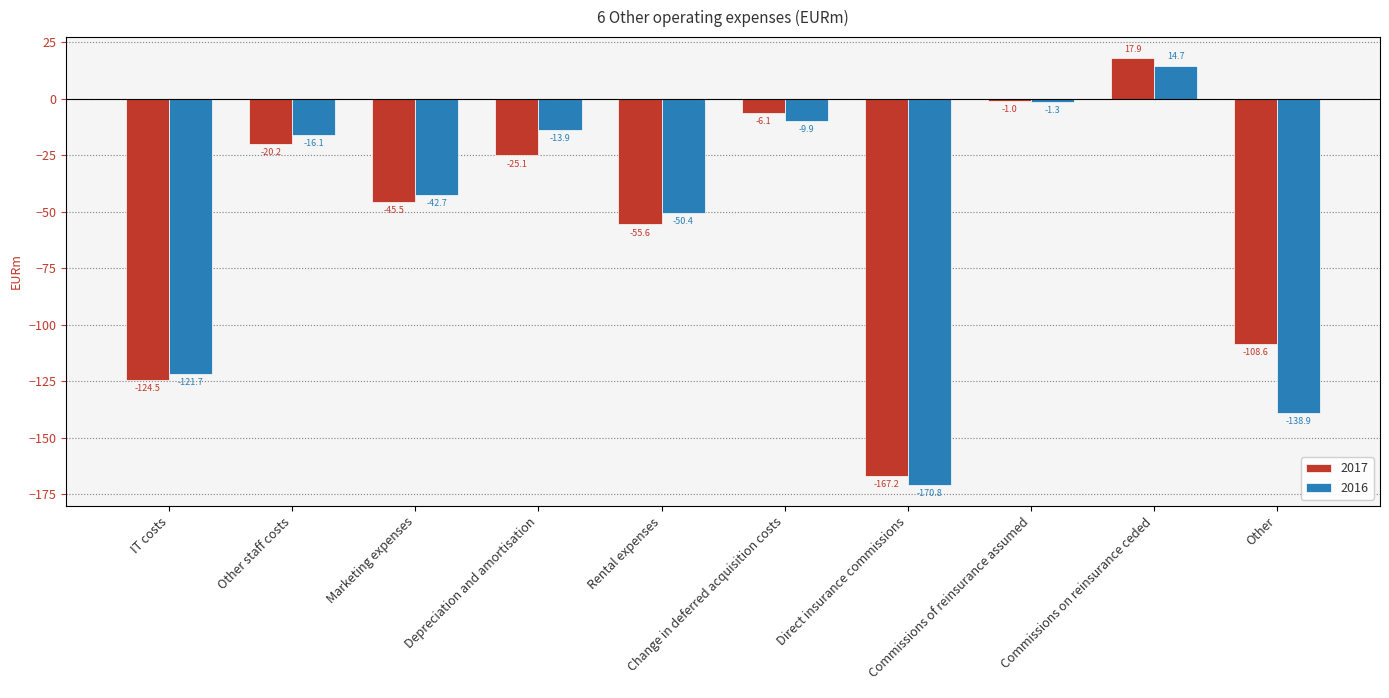

Reading left to right, list all the values displayed in this chart.

2017: -124.5	-20.2	-45.5	-25.1	-55.6	-6.1	-167.2	-1.0	17.9	-108.6
2016: -121.7	-16.1	-42.7	-13.9	-50.4	-9.9	-170.8	-1.3	14.7	-138.9